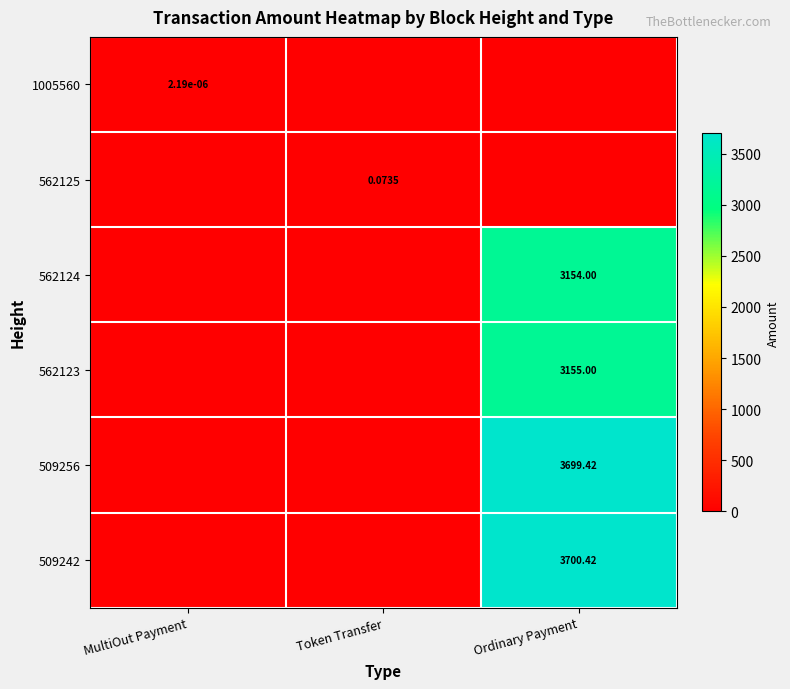

What is the spread (max minus min) of values at Ordinary Payment?

3700.4